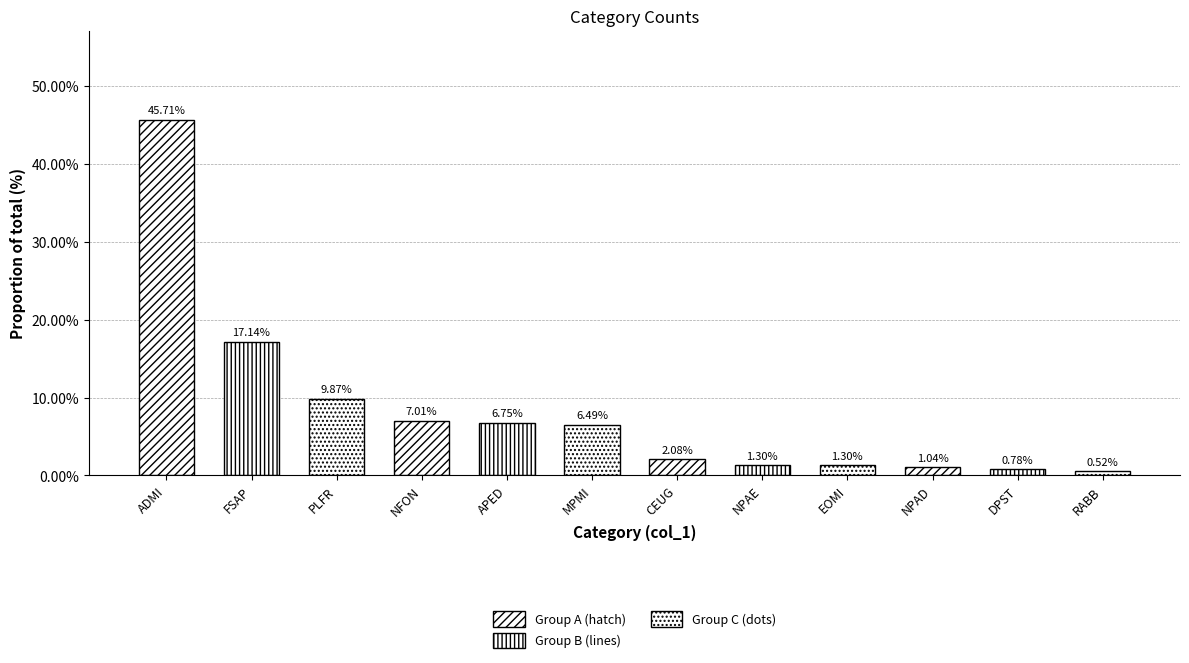

At how many categories does at least one series exceed 17?

1